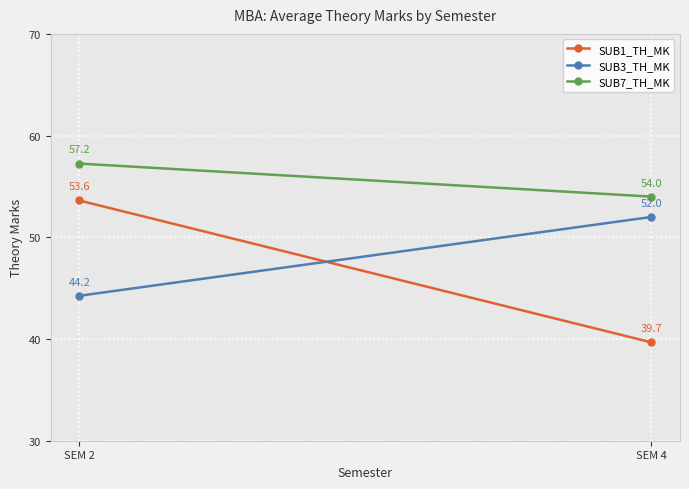

True or false: SUB3_TH_MK has a value of 44.2 at SEM 2.

True